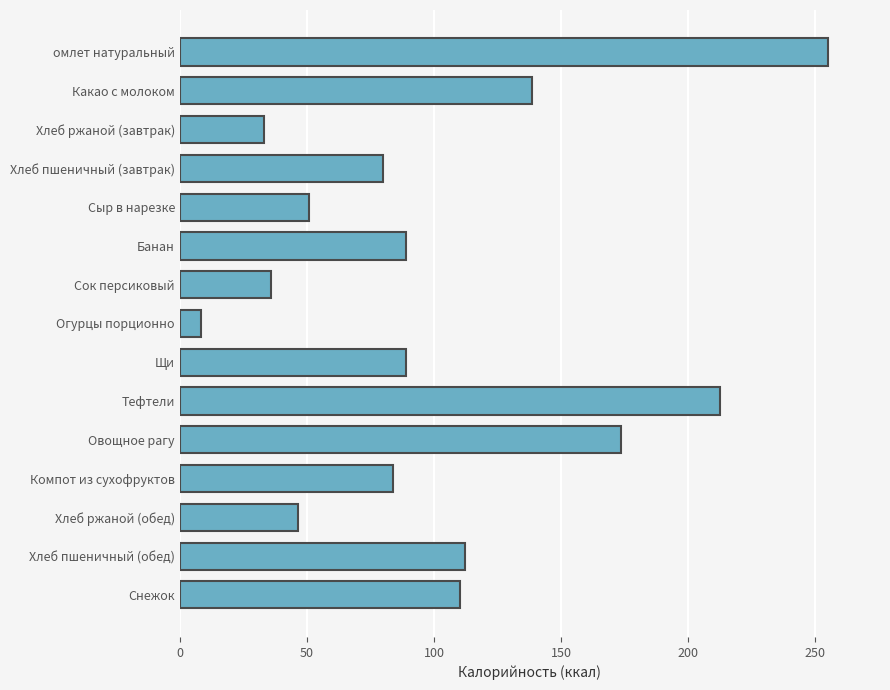

How many series are shown in this chart?

1